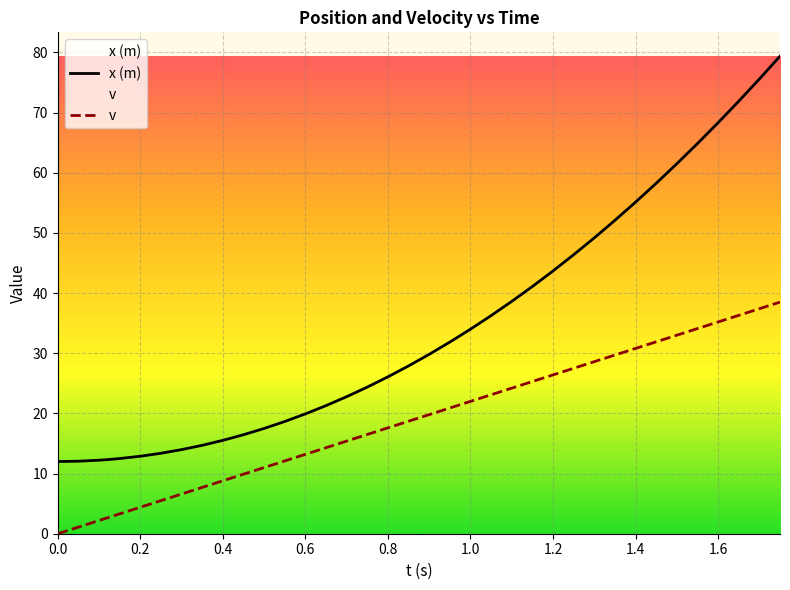

The x (m) series shows 12.3 at 0.11. True or false?

True